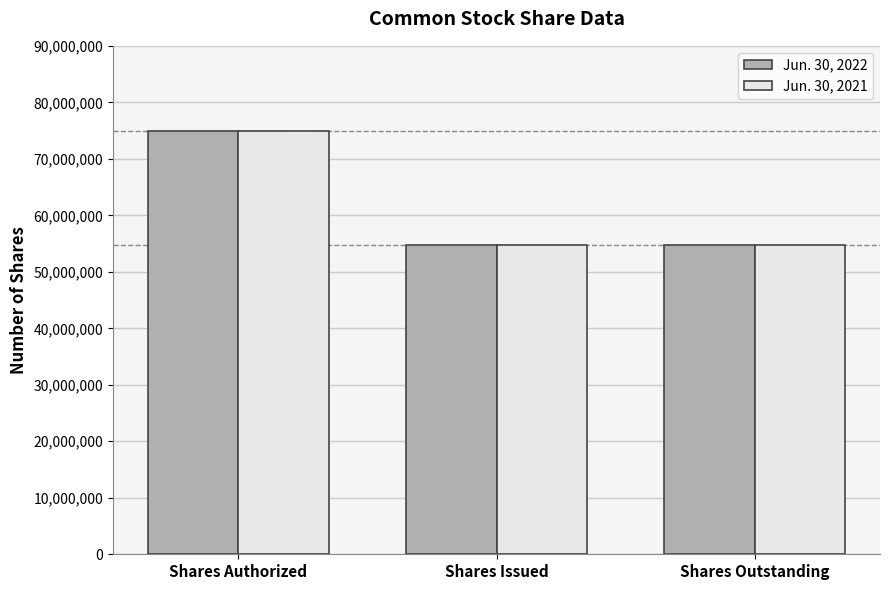

Is the value of Jun. 30, 2022 at Shares Authorized greater than the value of Jun. 30, 2021 at Shares Issued?

Yes